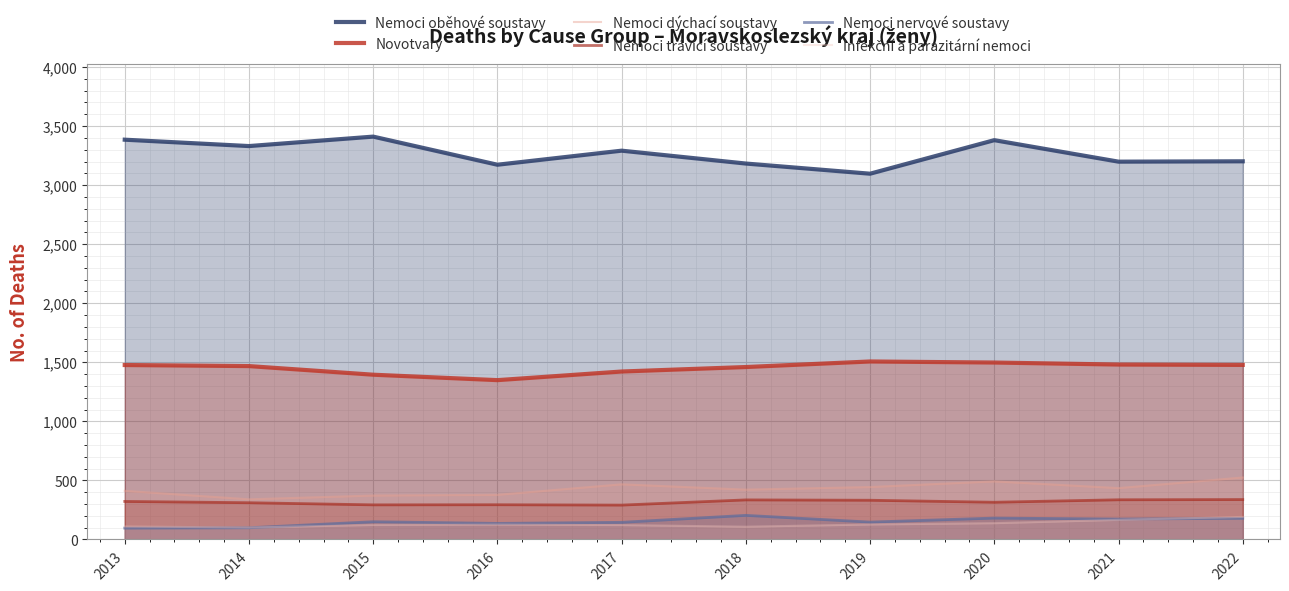

At which category does Nemoci oběhové soustavy reach its first local valley?

2014